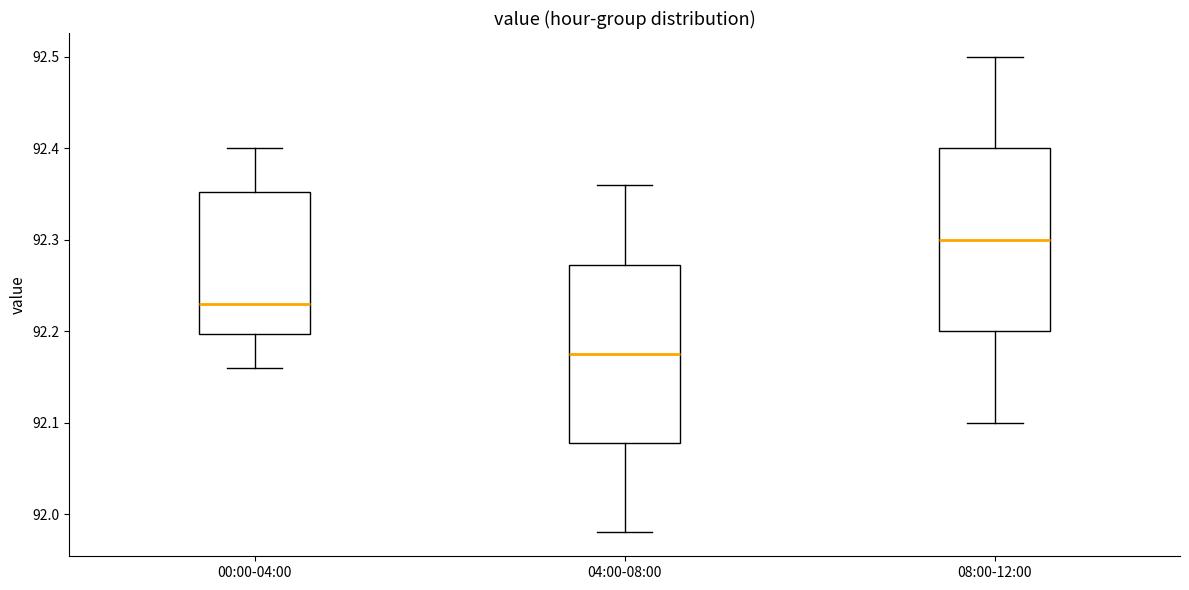

Reading left to right, transcribe this box plot: for each box, give where its median line is, the range the box spans, and where its two whiskers end, as read against the y-axis. The values are not printed on the chart, so give them approximately, as read against the axis.

00:00-04:00: median 92.23, box 92.20 to 92.35, whiskers 92.16 to 92.40
04:00-08:00: median 92.18, box 92.08 to 92.27, whiskers 91.98 to 92.36
08:00-12:00: median 92.30, box 92.20 to 92.40, whiskers 92.10 to 92.50